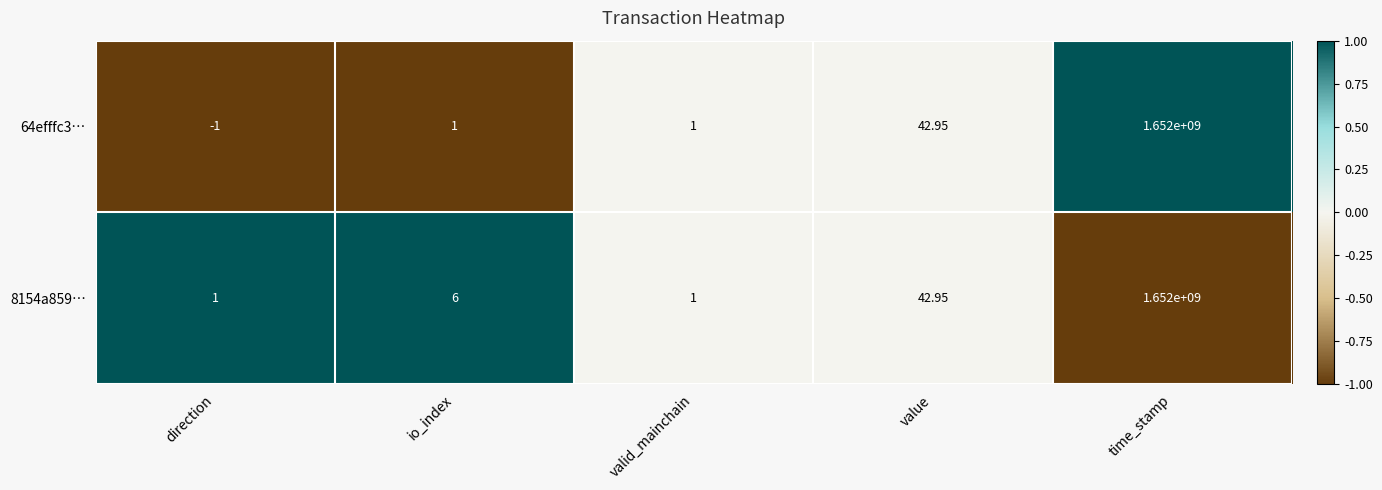

At which category is the sum across all series the highest?

time_stamp